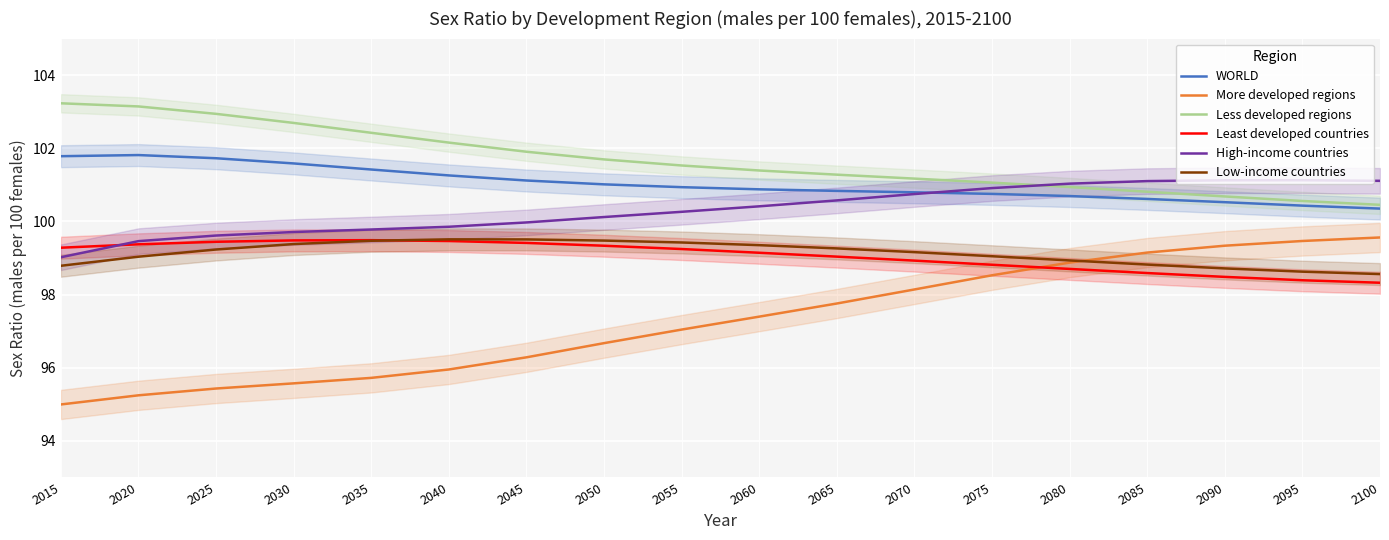

True or false: Least developed countries and High-income countries cross at least once.

True